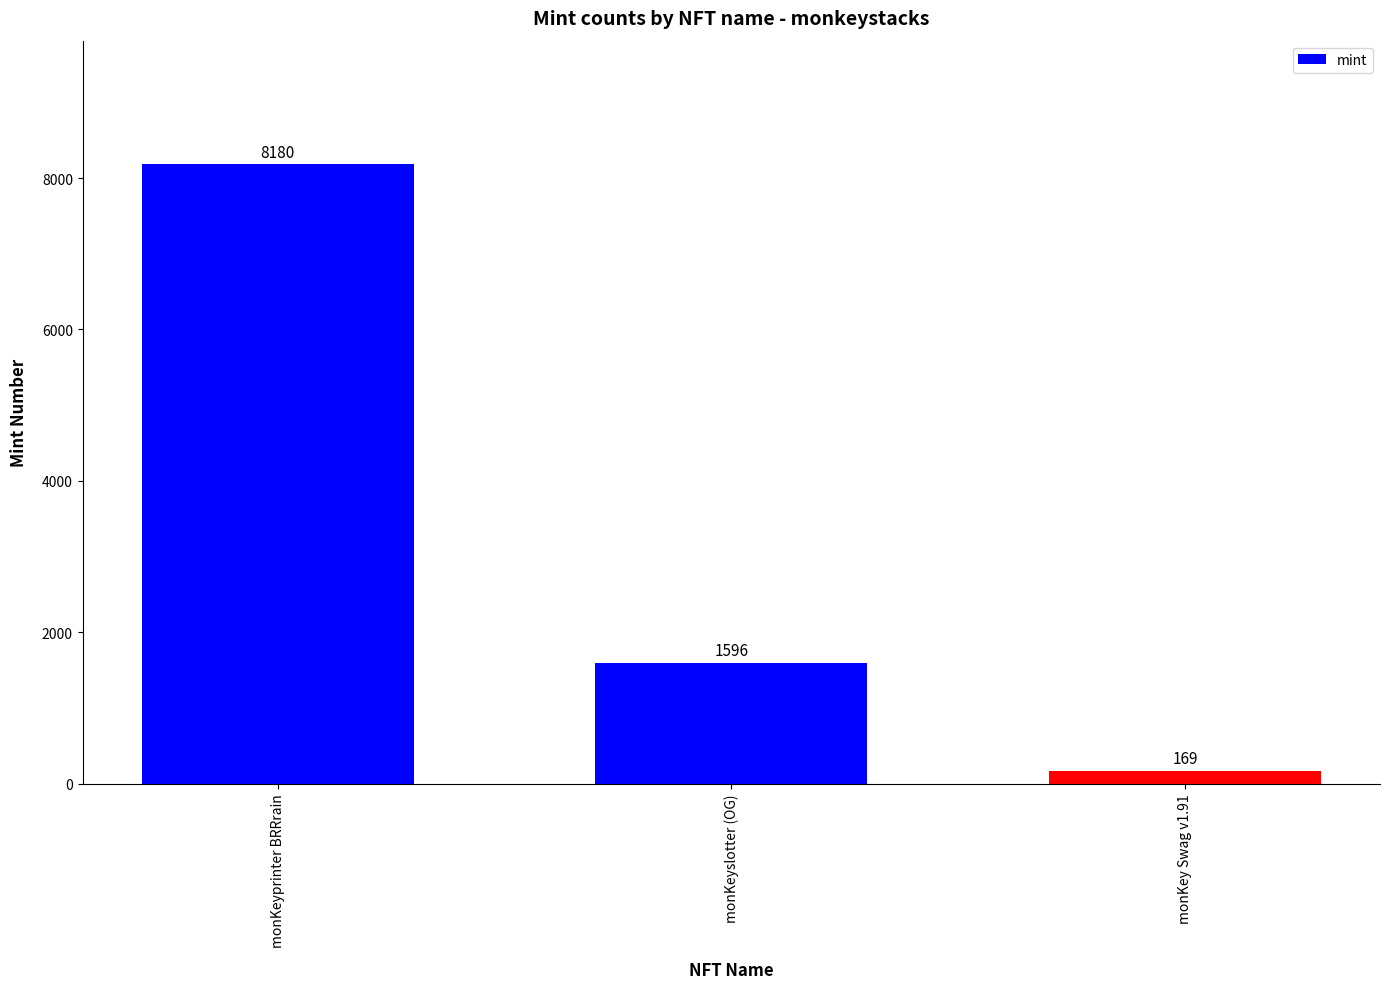

Which label corresponds to the largest value in the chart?

monKeyprinter BRRrain